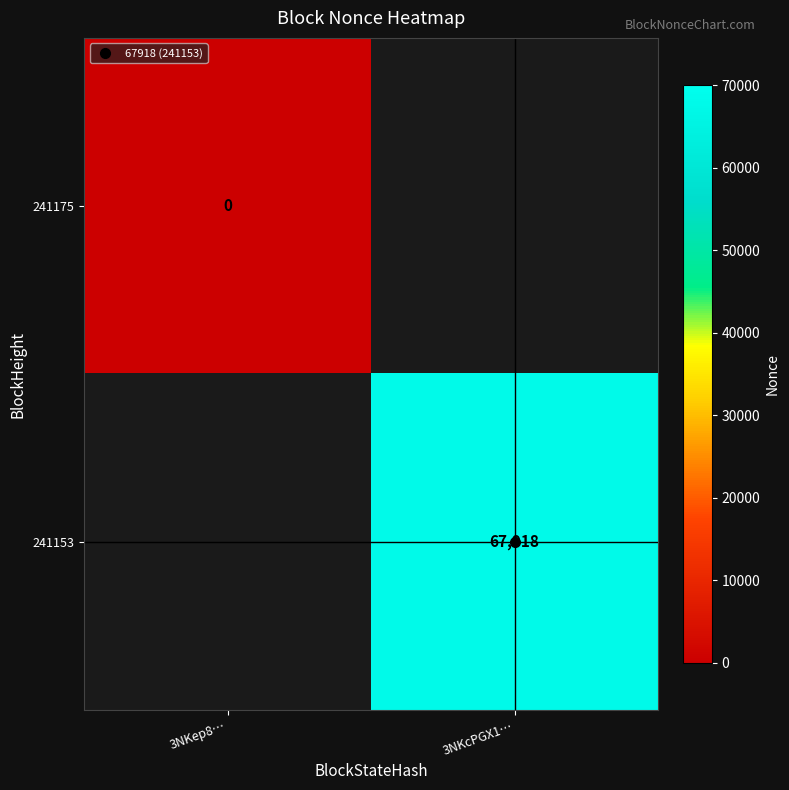

Rank the series by their maximum value, from lowest to highest.

241175, 241153